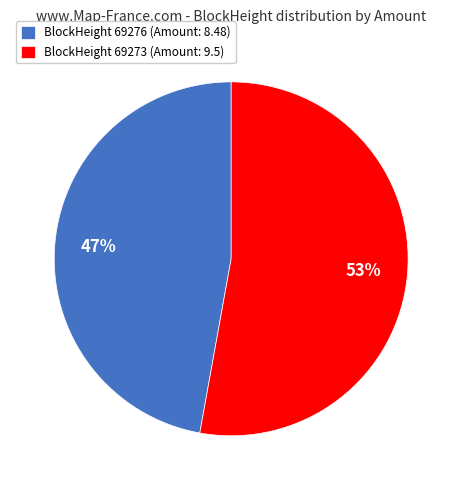

Is it true that BlockHeight 69276 (Amount: 8.48) is 60% of the pie?

False